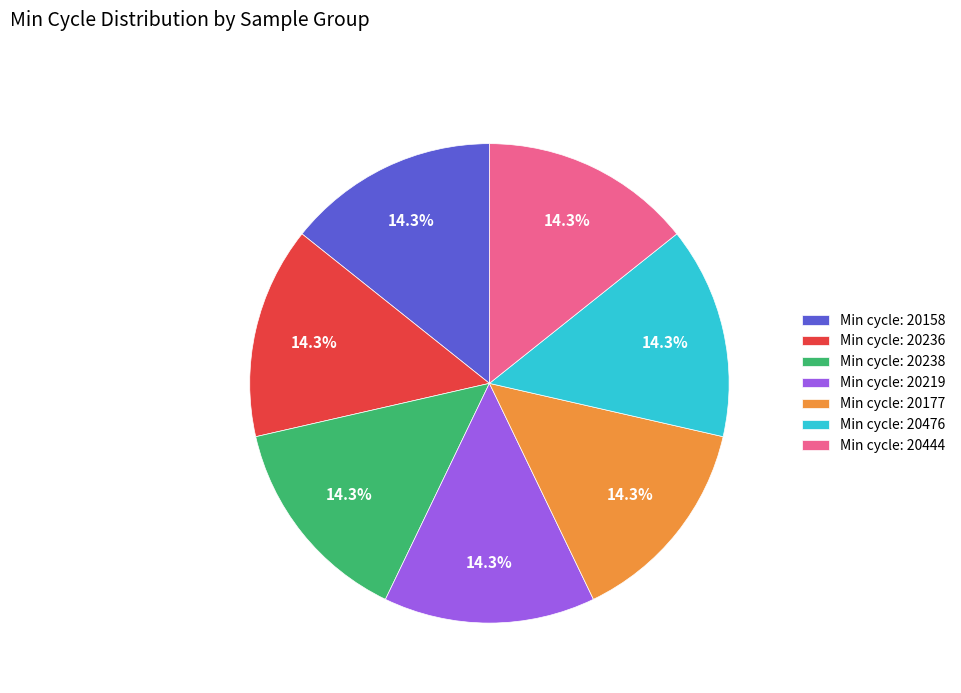

Is there a majority slice in this chart?

No